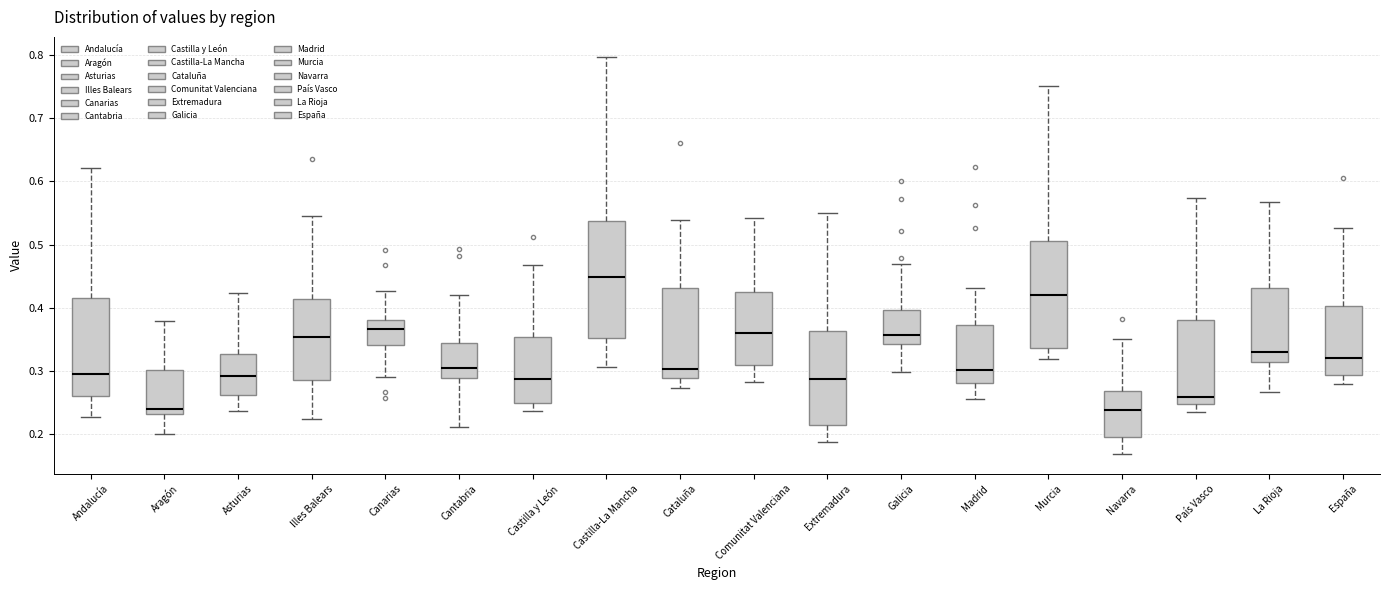

Reading left to right, transcribe this box plot: for each box, give where its median line is, the range the box spans, and where its two whiskers end, as read against the y-axis. The values are not printed on the chart, so give them approximately, as read against the axis.

Andalucía: median 0.30, box 0.26 to 0.41, whiskers 0.23 to 0.62
Aragón: median 0.24, box 0.23 to 0.30, whiskers 0.20 to 0.38
Asturias: median 0.29, box 0.26 to 0.33, whiskers 0.24 to 0.42
Illes Balears: median 0.35, box 0.29 to 0.41, whiskers 0.22 to 0.55
Canarias: median 0.37, box 0.34 to 0.38, whiskers 0.29 to 0.43
Cantabria: median 0.30, box 0.29 to 0.34, whiskers 0.21 to 0.42
Castilla y León: median 0.29, box 0.25 to 0.35, whiskers 0.24 to 0.47
Castilla-La Mancha: median 0.45, box 0.35 to 0.54, whiskers 0.31 to 0.80
Cataluña: median 0.30, box 0.29 to 0.43, whiskers 0.27 to 0.54
Comunitat Valenciana: median 0.36, box 0.31 to 0.43, whiskers 0.28 to 0.54
Extremadura: median 0.29, box 0.22 to 0.36, whiskers 0.19 to 0.55
Galicia: median 0.36, box 0.34 to 0.40, whiskers 0.30 to 0.47
Madrid: median 0.30, box 0.28 to 0.37, whiskers 0.26 to 0.43
Murcia: median 0.42, box 0.34 to 0.51, whiskers 0.32 to 0.75
Navarra: median 0.24, box 0.20 to 0.27, whiskers 0.17 to 0.35
País Vasco: median 0.26, box 0.25 to 0.38, whiskers 0.24 to 0.57
La Rioja: median 0.33, box 0.31 to 0.43, whiskers 0.27 to 0.57
España: median 0.32, box 0.29 to 0.40, whiskers 0.28 to 0.53